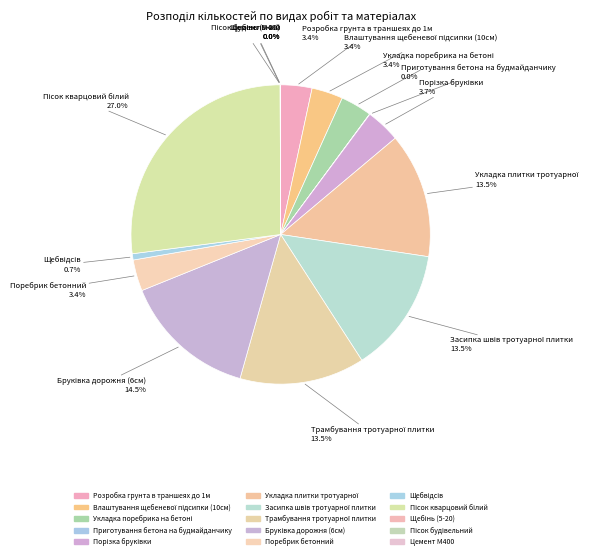

Does any single category account for the majority?

No